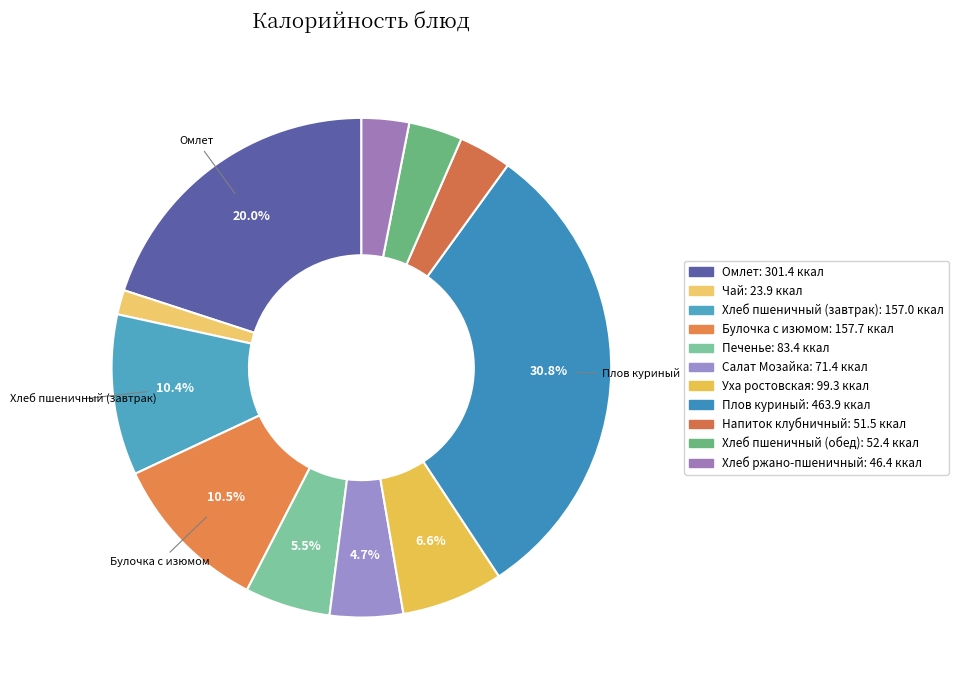

To the nearest percent, what is the difference between the largest and smallest slice percentages?

29%